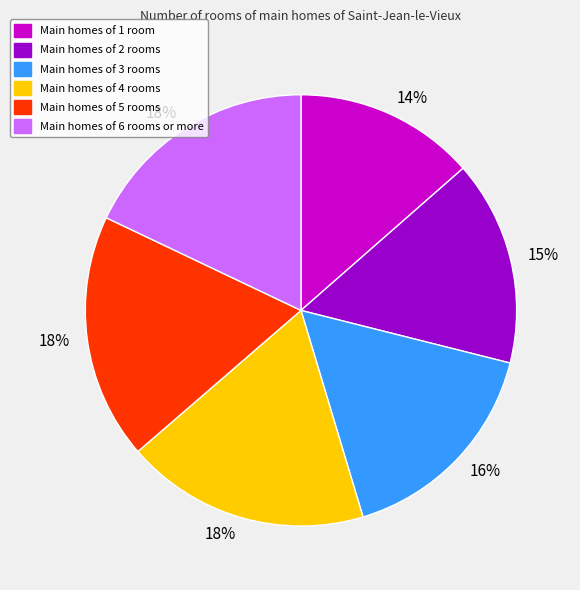

To the nearest percent, what is the average slice percentage?

17%